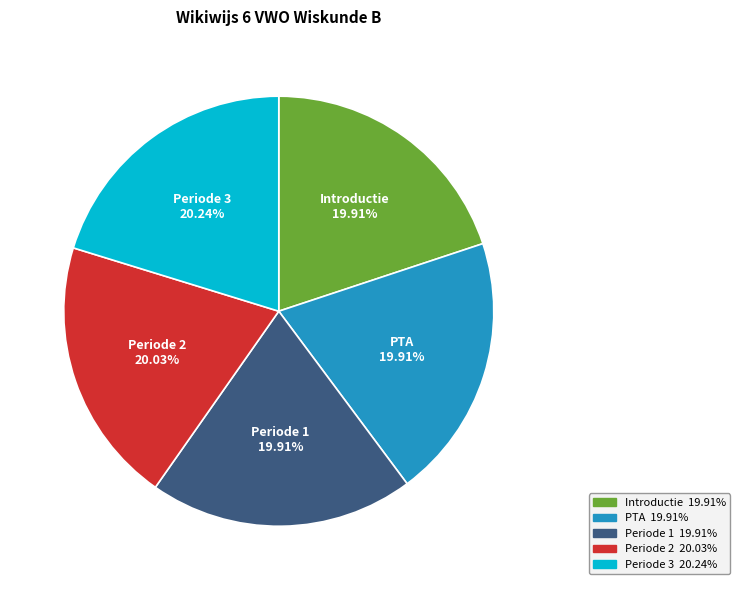

To the nearest percent, what is the combined percentage of Periode 1 and Periode 3?

40%